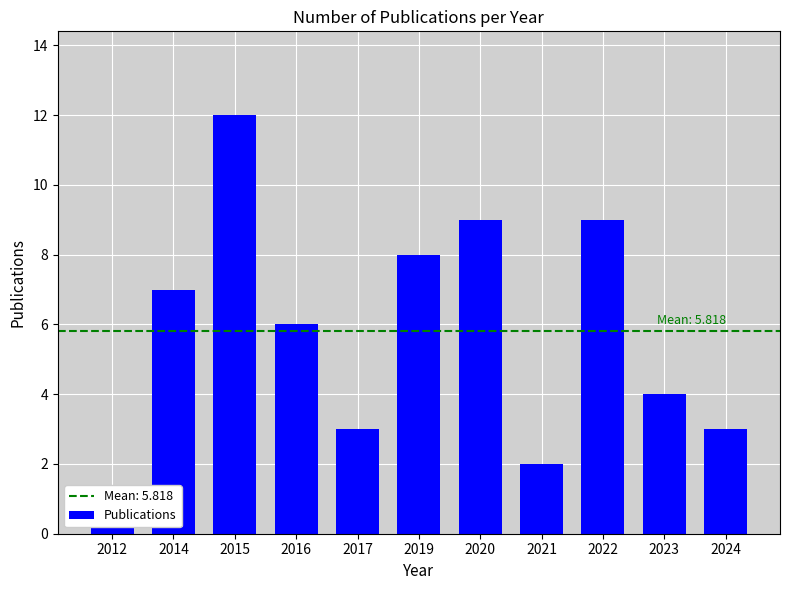

What is the greatest value displayed?

12